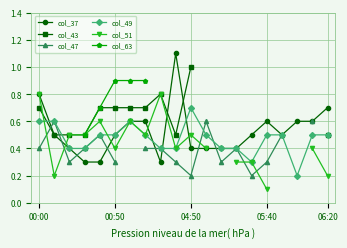

Count the col_49 values in the range 0 to 1.

20